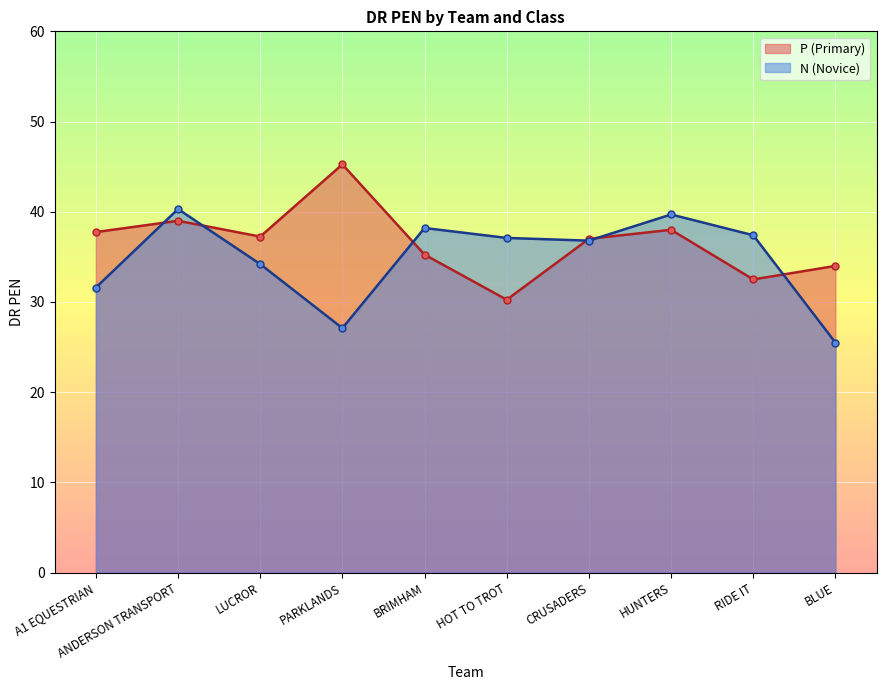

Reading left to right, what are all the values shown in this chart?

P: A1 EQUESTRIAN=37.8	ANDERSON TRANSPORT=39.0	LUCROR=37.2	PARKLANDS=45.2	BRIMHAM=35.2	HOT TO TROT=30.2	CRUSADERS=37.0	HUNTERS=38.0	RIDE IT=32.5	BLUE=34.0
N: A1 EQUESTRIAN=31.6	ANDERSON TRANSPORT=40.3	LUCROR=34.2	PARKLANDS=27.1	BRIMHAM=38.2	HOT TO TROT=37.1	CRUSADERS=36.8	HUNTERS=39.7	RIDE IT=37.4	BLUE=25.5